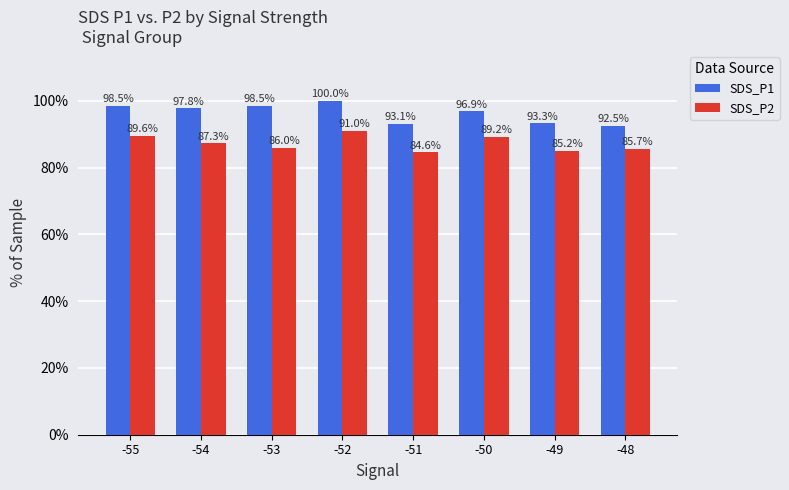

What is the difference between the highest and lowest values at -53?

12.5